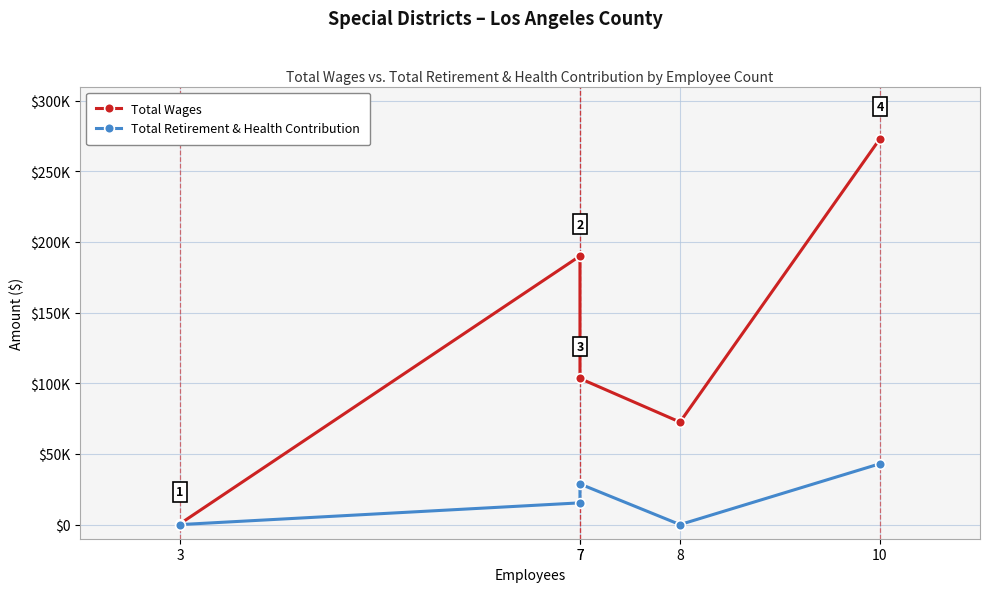

Is it true that Total Retirement & Health Contribution equals 0 at 3?

True